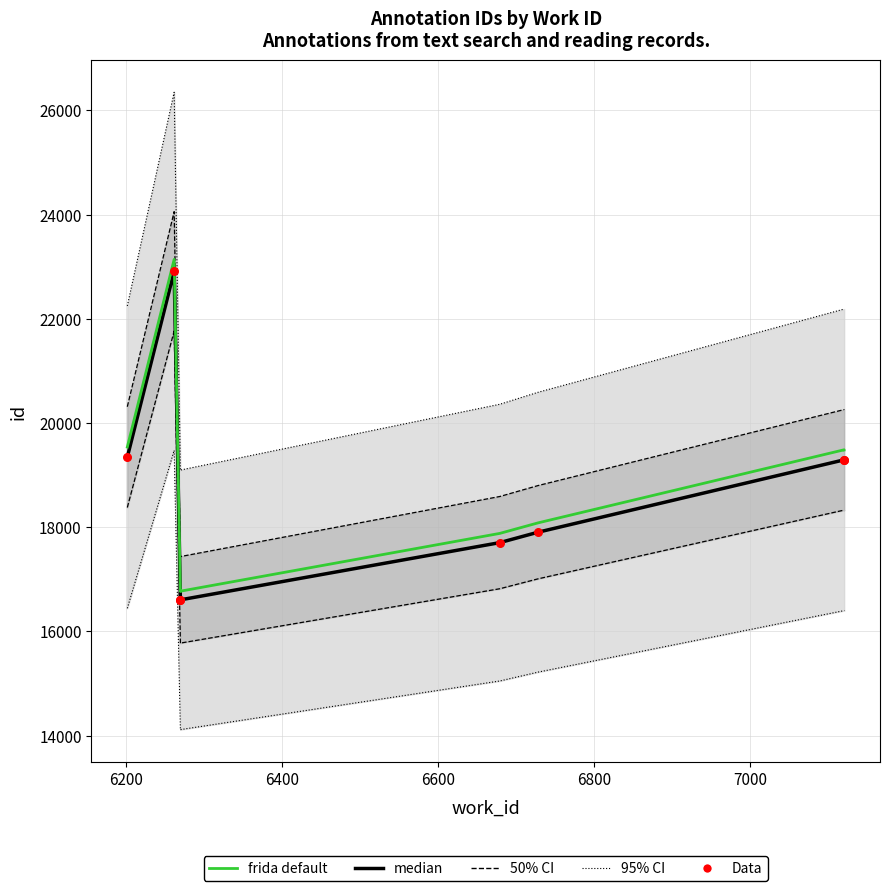

Which series has the widest spread of Y values?

frida default